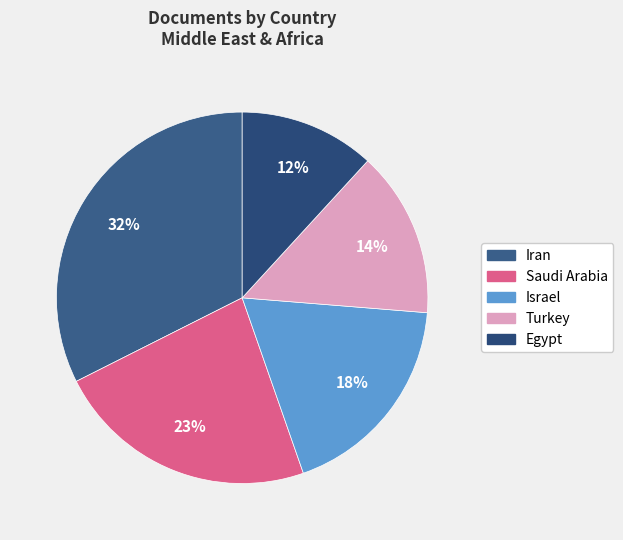

To the nearest percent, what portion does Turkey represent?

14%